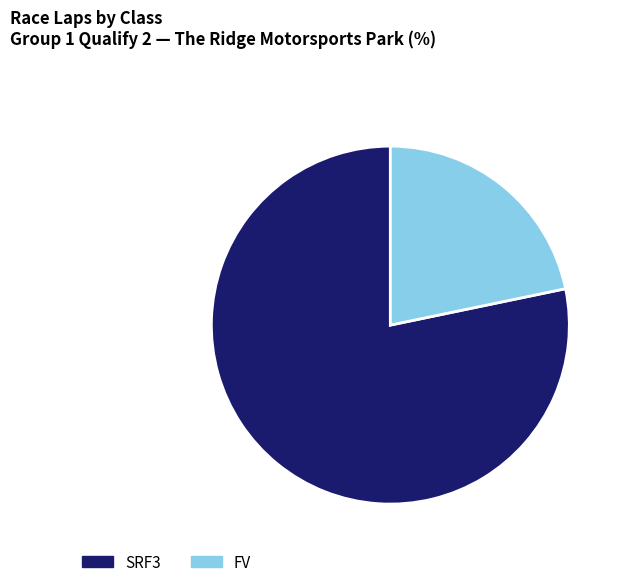

What is the ratio of the value at FV to the value at SRF3?

0.3